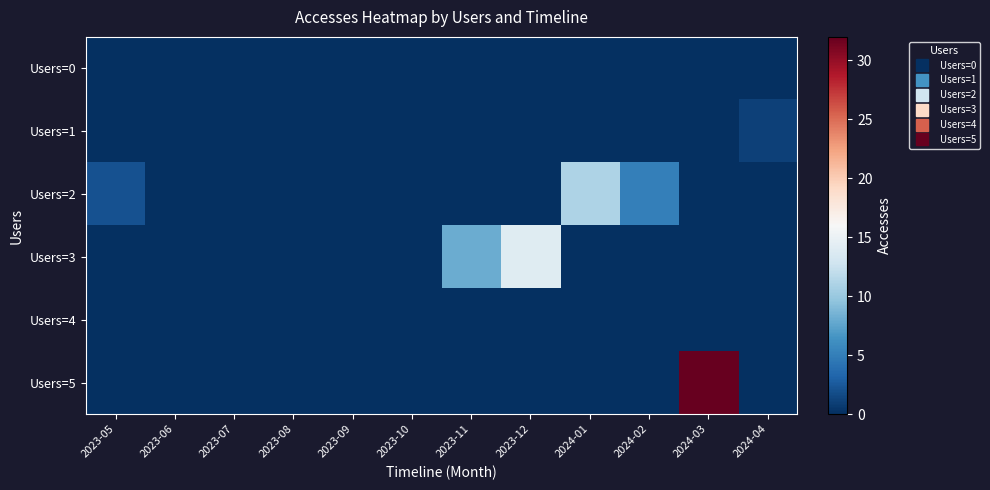

Between 2023-12 and 2023-07, which is larger?

2023-12